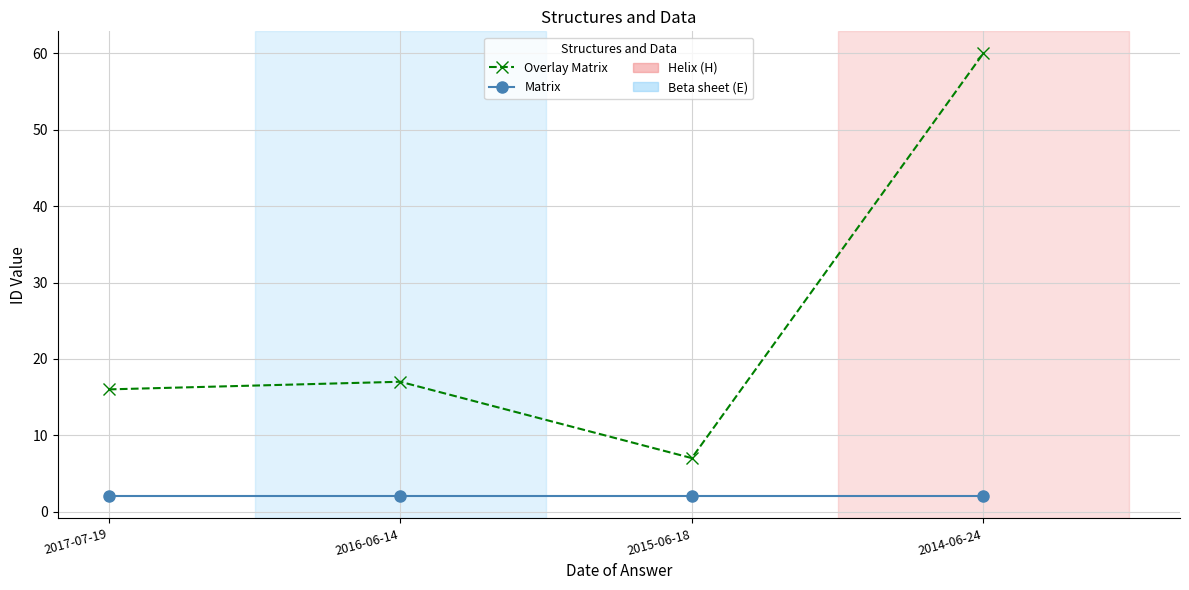

At which category is the sum across all series the highest?

2014-06-24